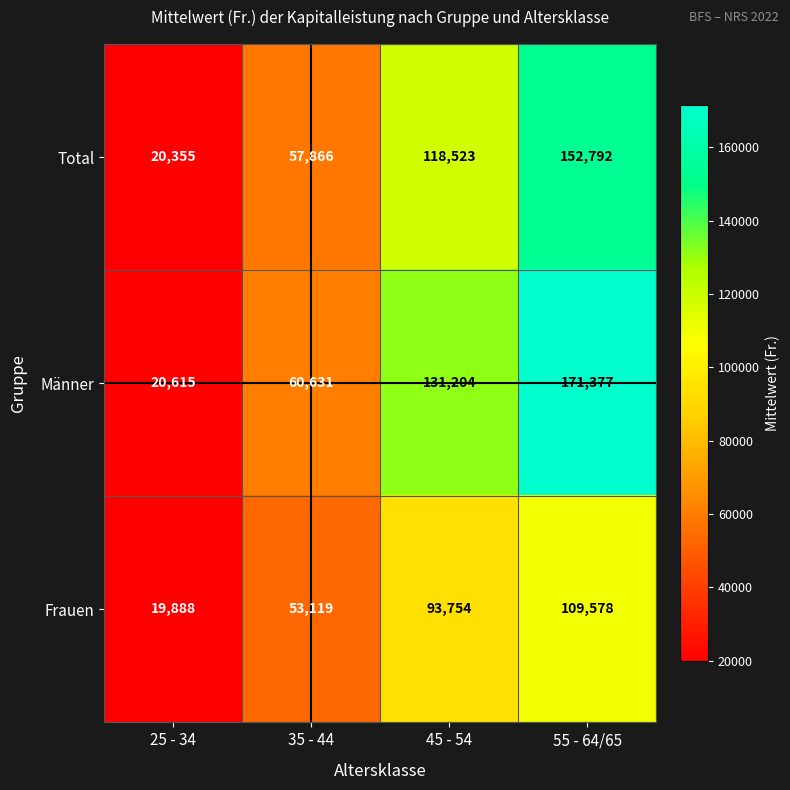

Rank the series by their average value, from highest to lowest.

Männer, Total, Frauen